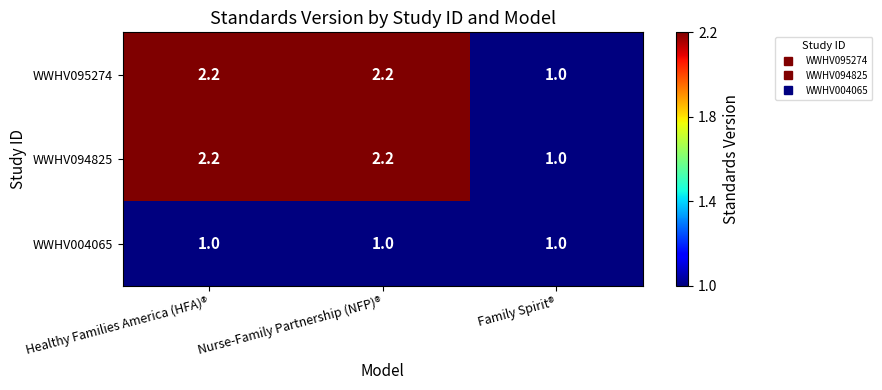

What is the greatest value displayed?

2.2